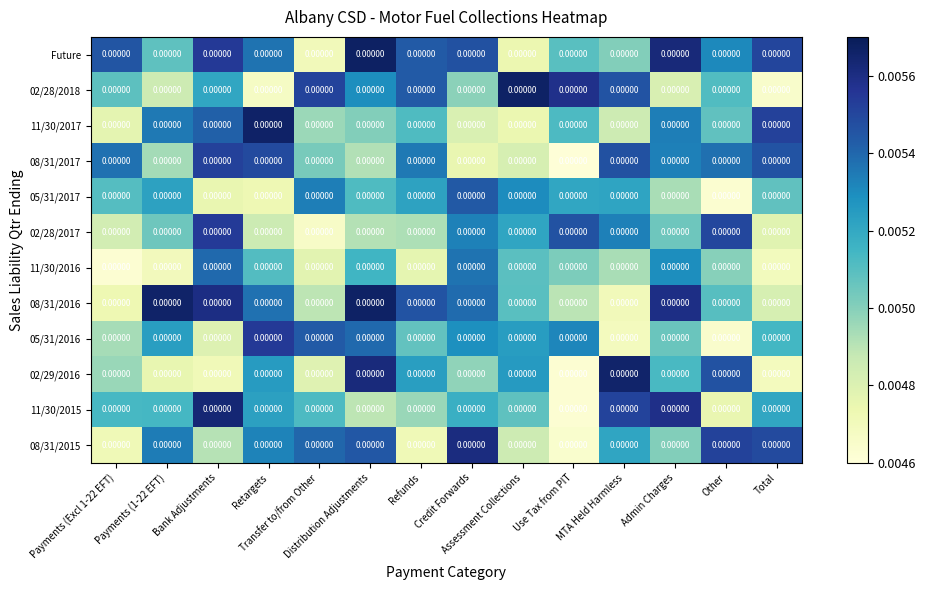

How many data points does each series have?

14